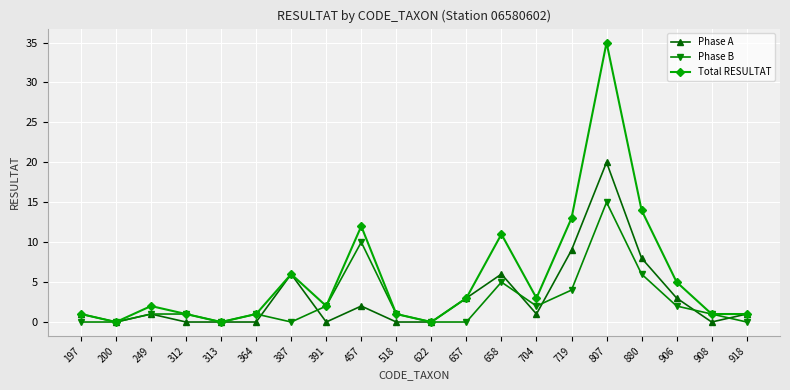

What is the spread (max minus min) of values at 658?

6